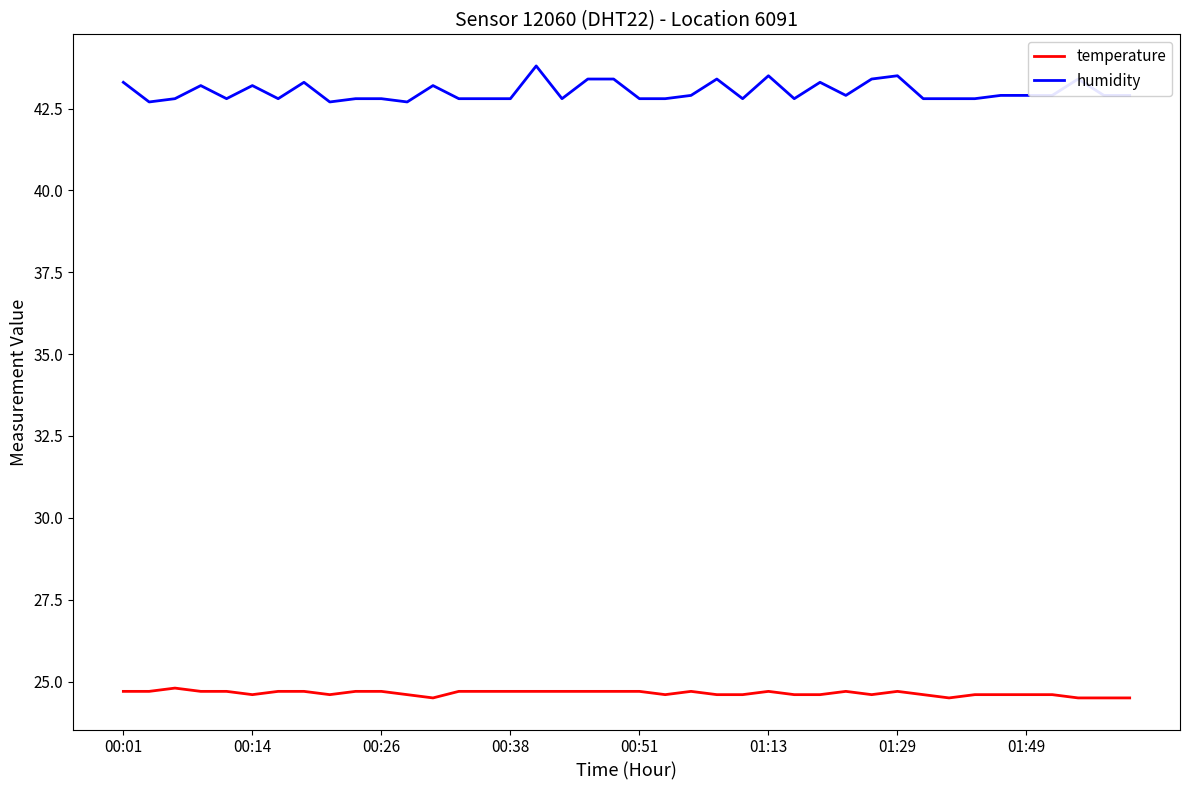

What is the minimum value for temperature?

24.5